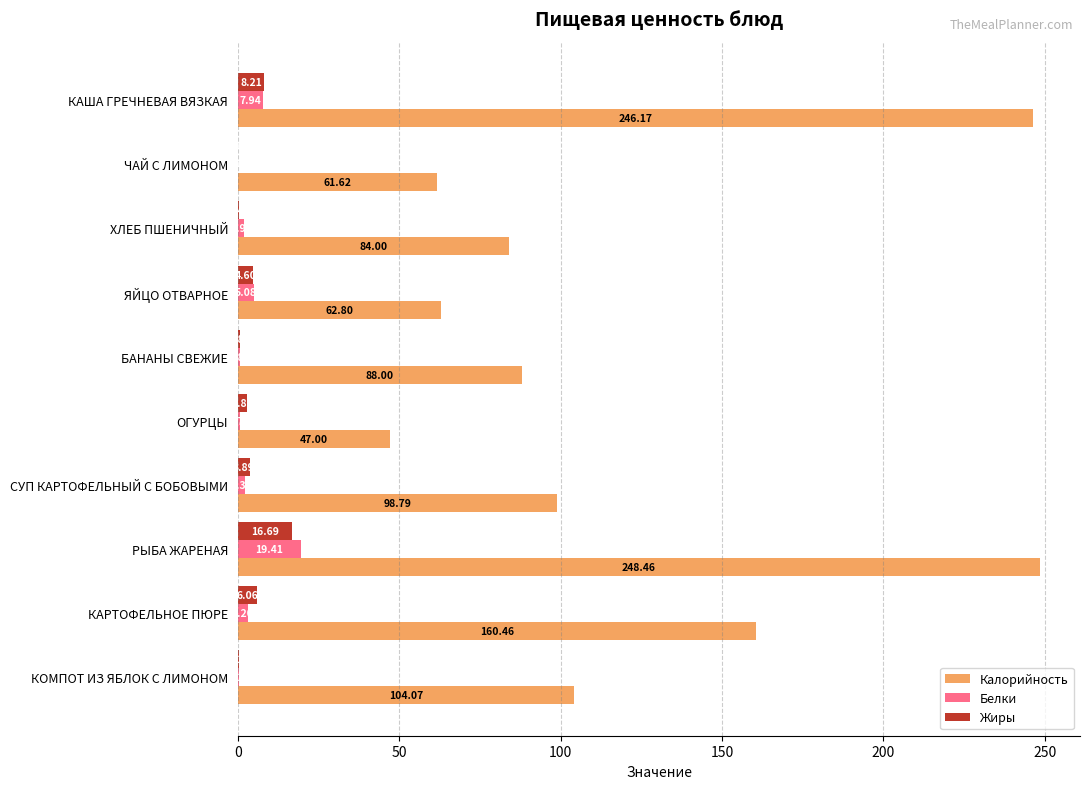

What is the sum of all Жиры values?

43.7